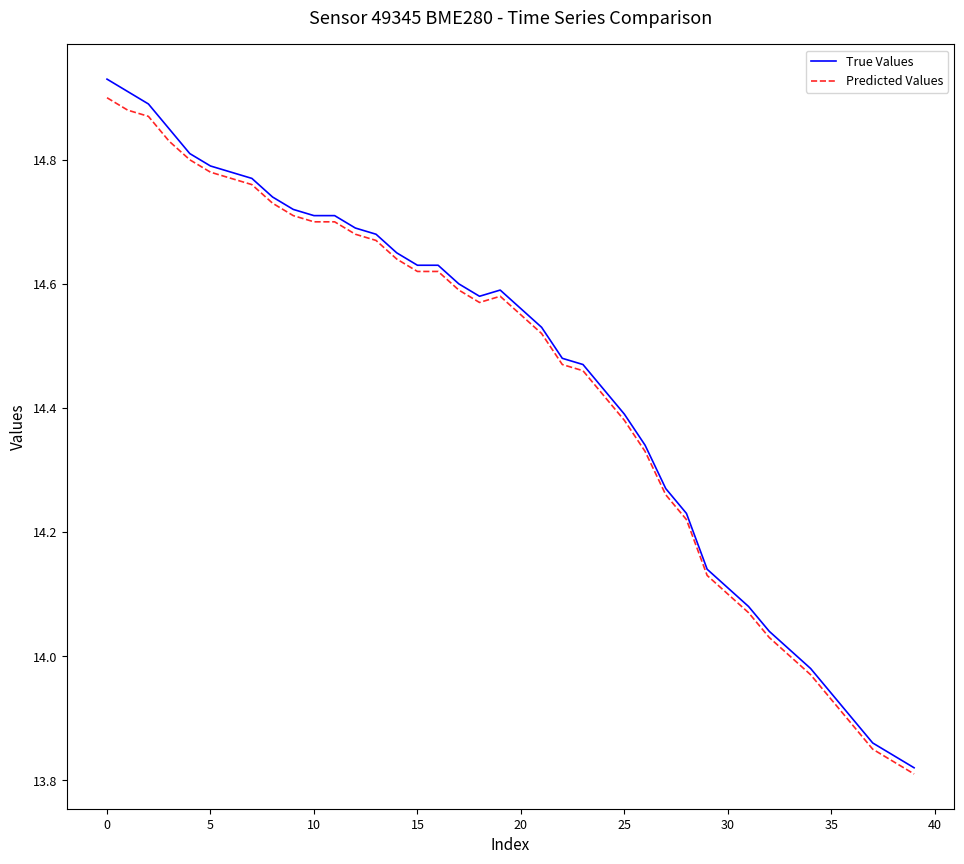

Which series has the widest spread of values?

True Values